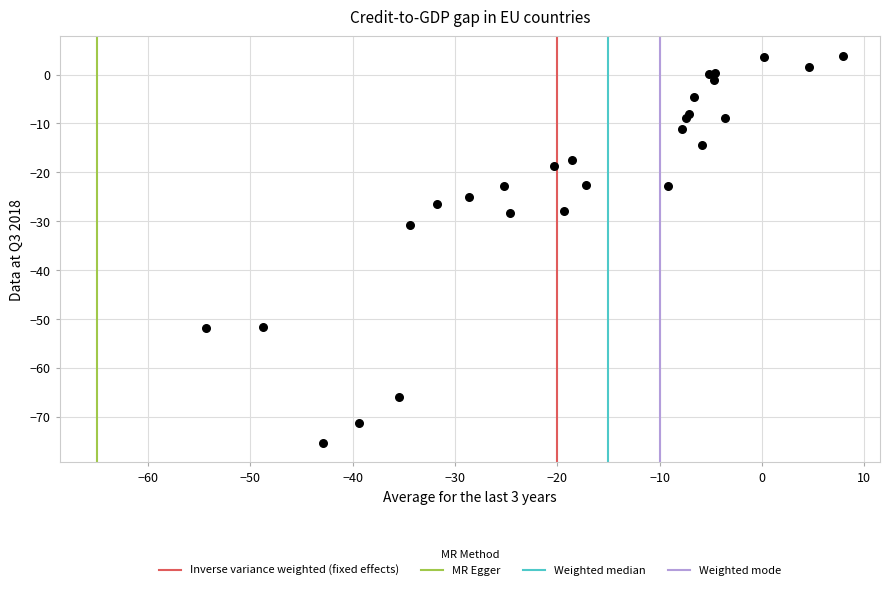

What Y value in the scatter plot is closest to -35?

-30.7